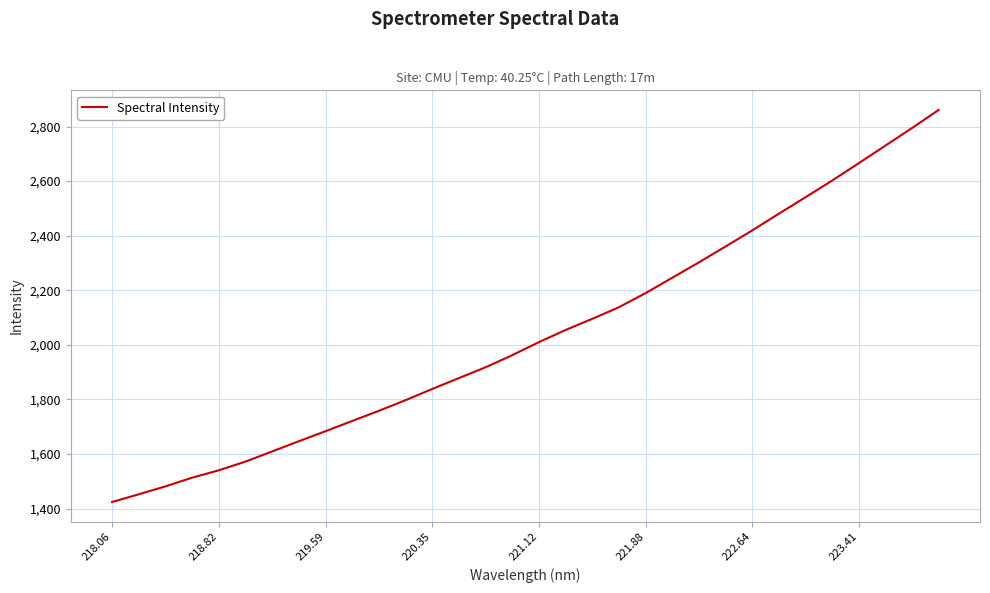

What is the greatest value displayed?

2860.7